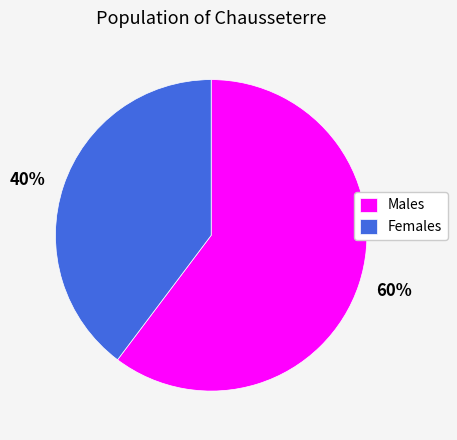

Is it true that Females is 54% of the pie?

False